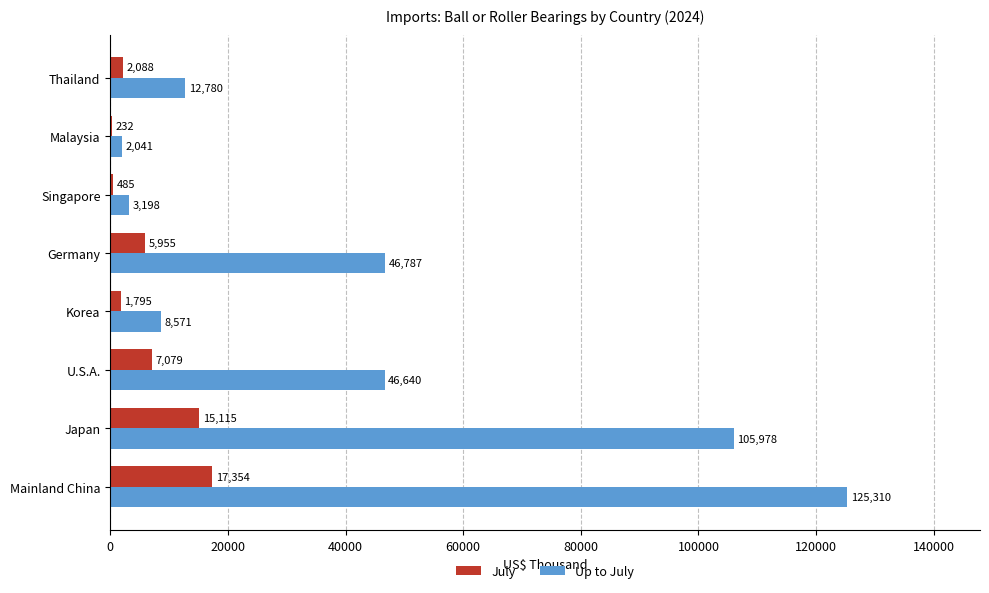

Which series has the largest total across all categories?

Up to July